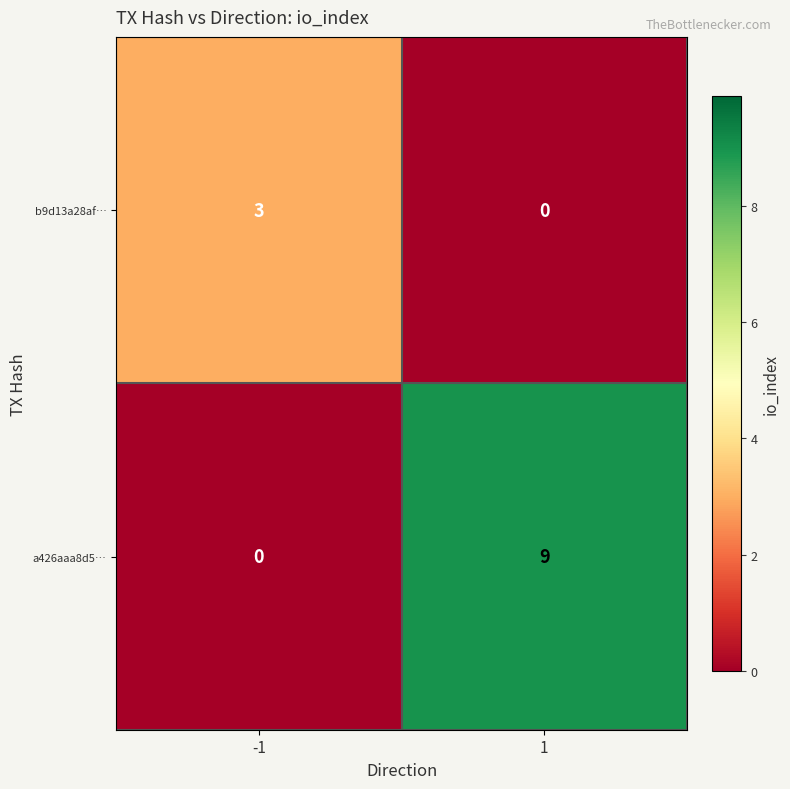

At 1, list the series in order from largest to smallest.

a426aaa8d5…, b9d13a28af…